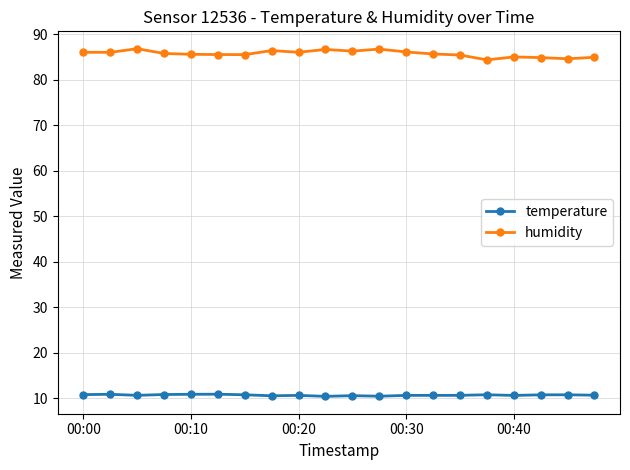

Rank the series by their maximum value, from lowest to highest.

temperature, humidity